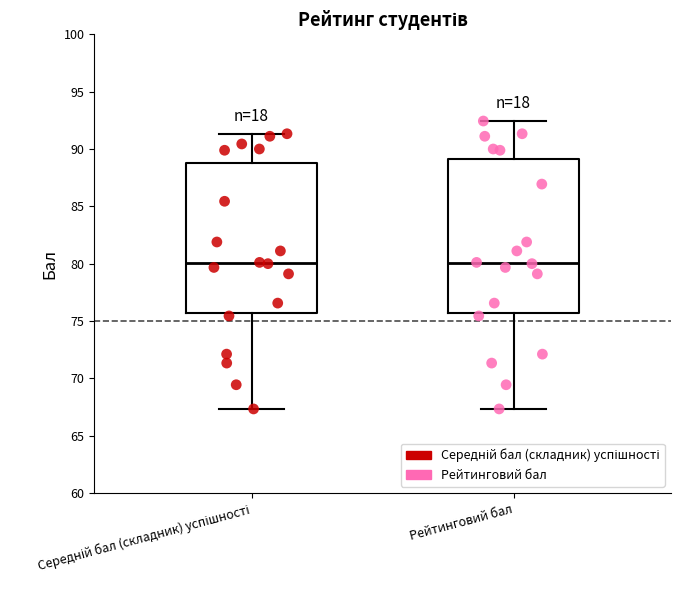

Reading left to right, read every box against the y-axis: the position of its median line, the range the box covers, and the ends of its whiskers. The values are not printed on the chart, so give them approximately, as read against the axis.

Середній бал (складник) успішності: median 80.0, box 75.5 to 89.0, whiskers 67.5 to 91.5
Рейтинговий бал: median 80.0, box 75.5 to 89.0, whiskers 67.5 to 92.5